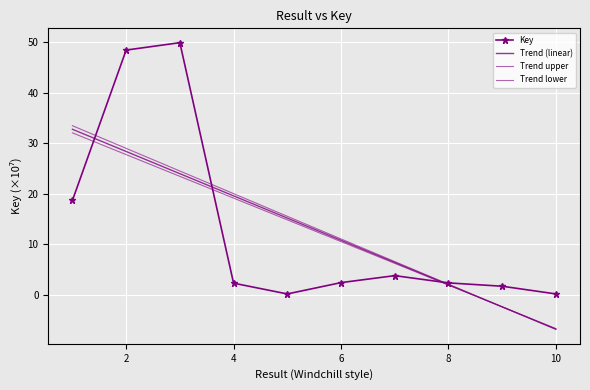

How many values in Trend lower are above zero?

8